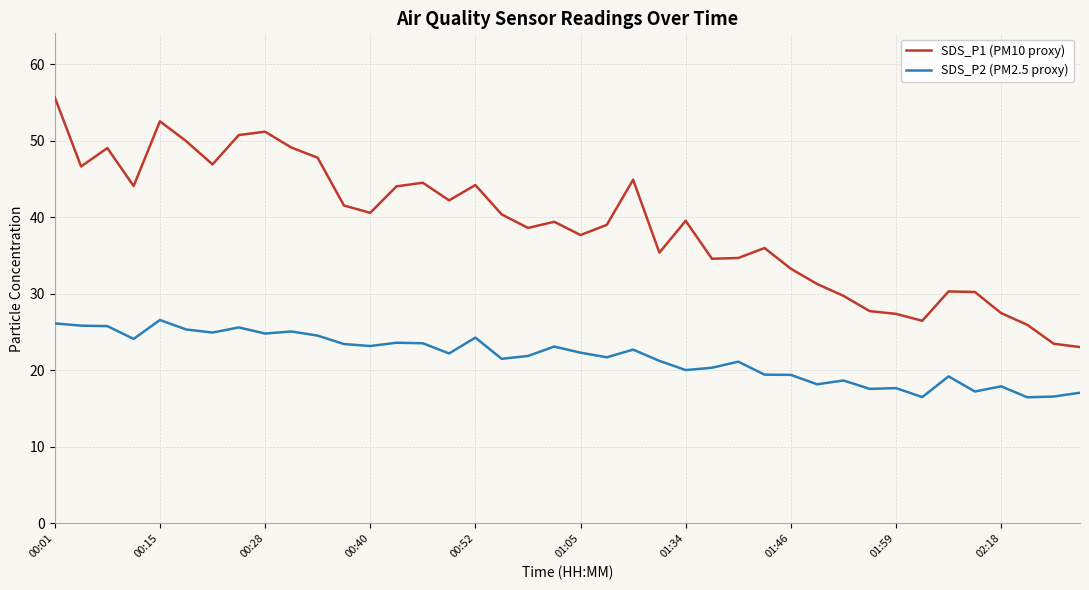

Does the chart have visible grid lines?

Yes